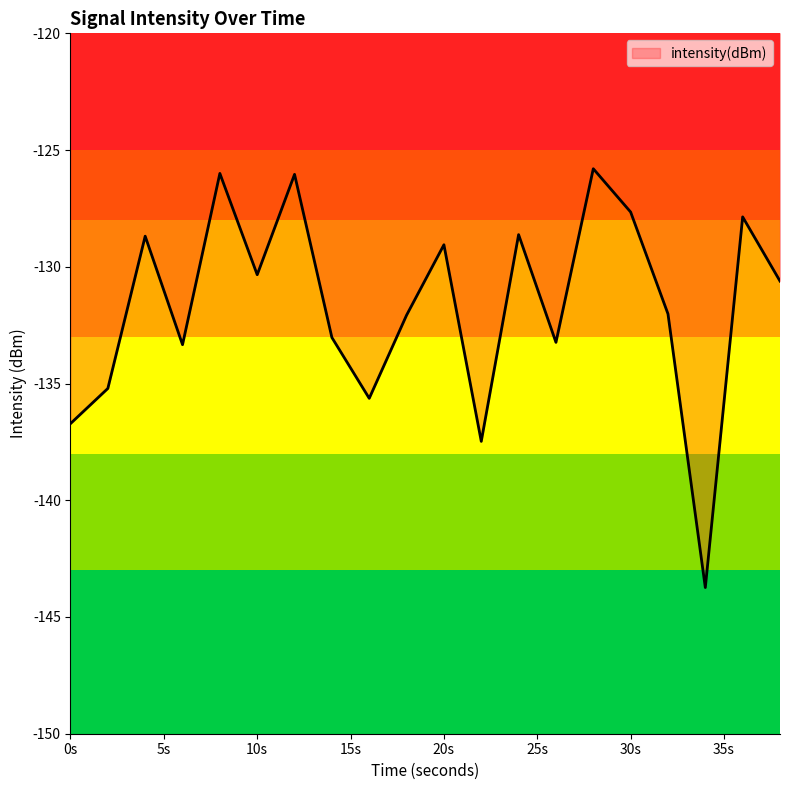

What is the difference between the maximum and minimum values?

17.9